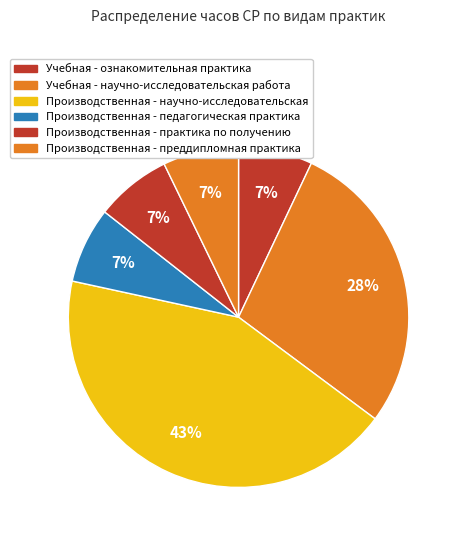

How many segments does this pie chart have?

6